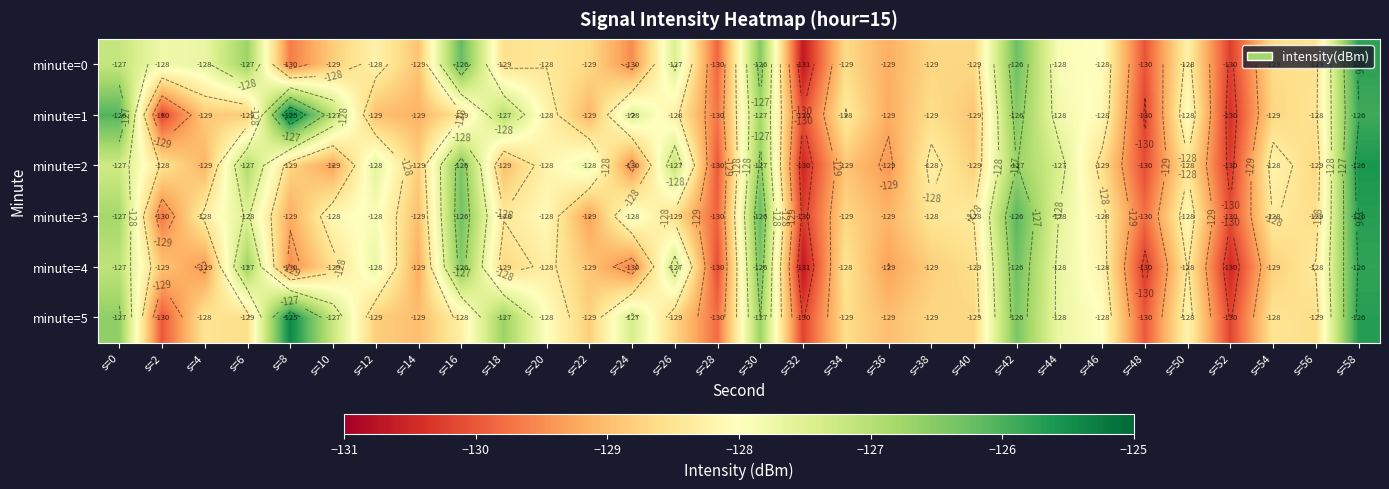

What is the difference between the minute=2 values at s=24 and s=28?

0.5